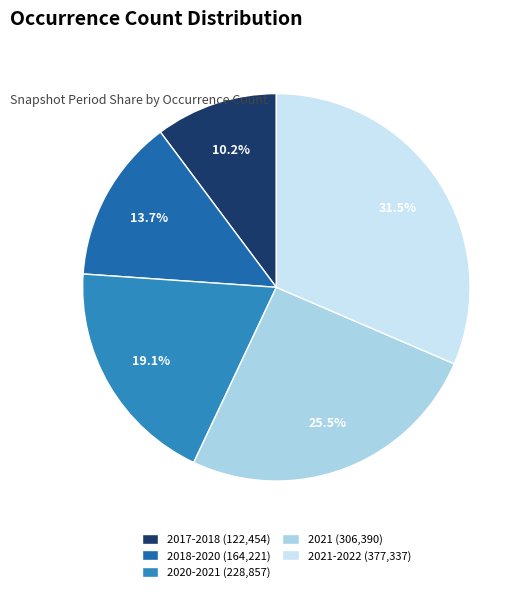

How many segments does this pie chart have?

5